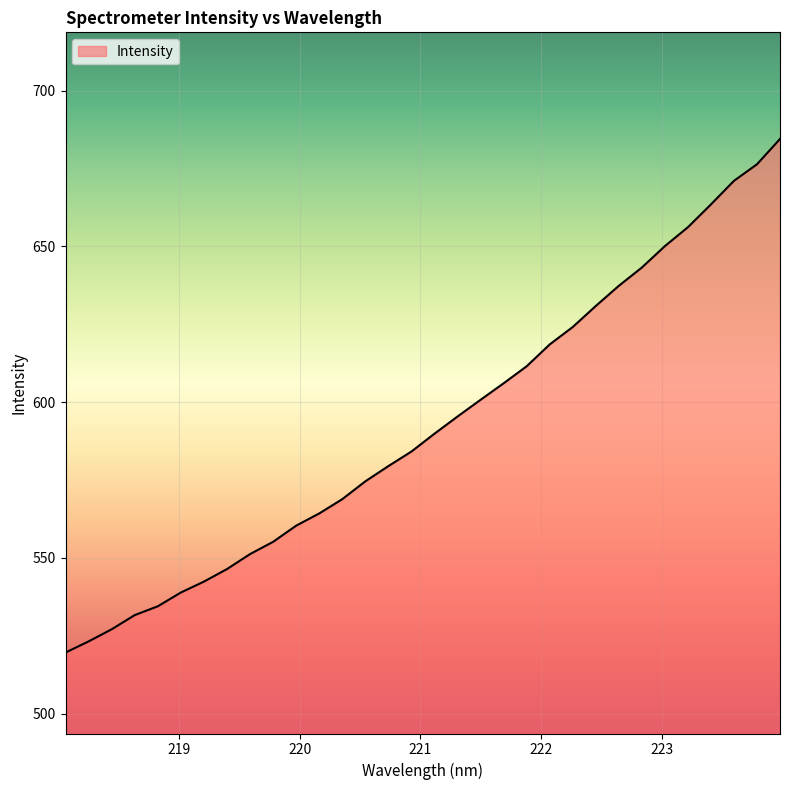

What is the smallest value displayed?

519.6